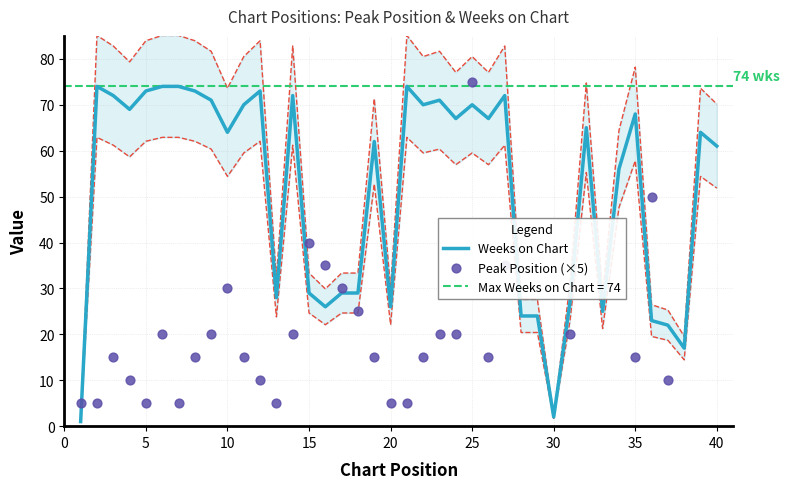

Which series contains the lowest Y value?

Weeks on Chart